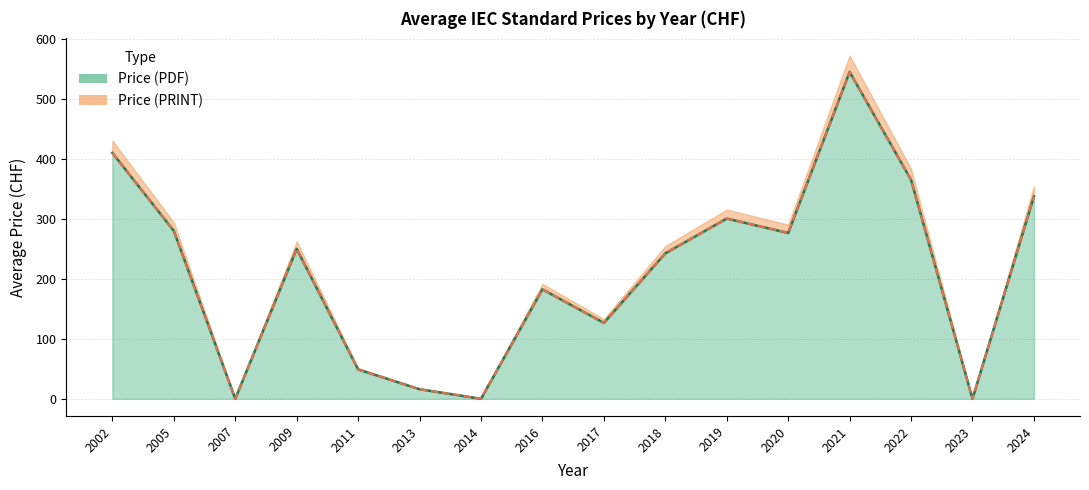

Between 2017 and 2014, which is larger?

2017